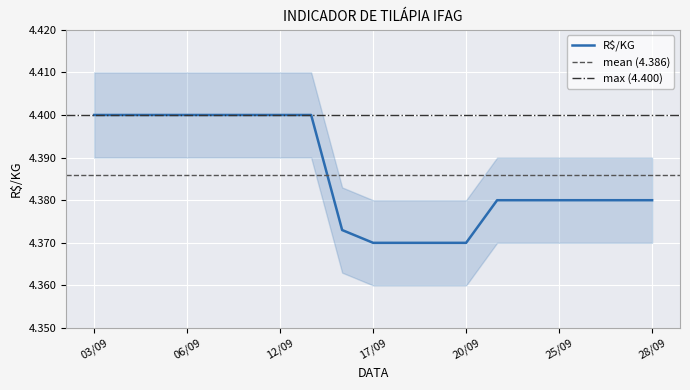

Which has a higher value, 14/09 or 25/09?

25/09